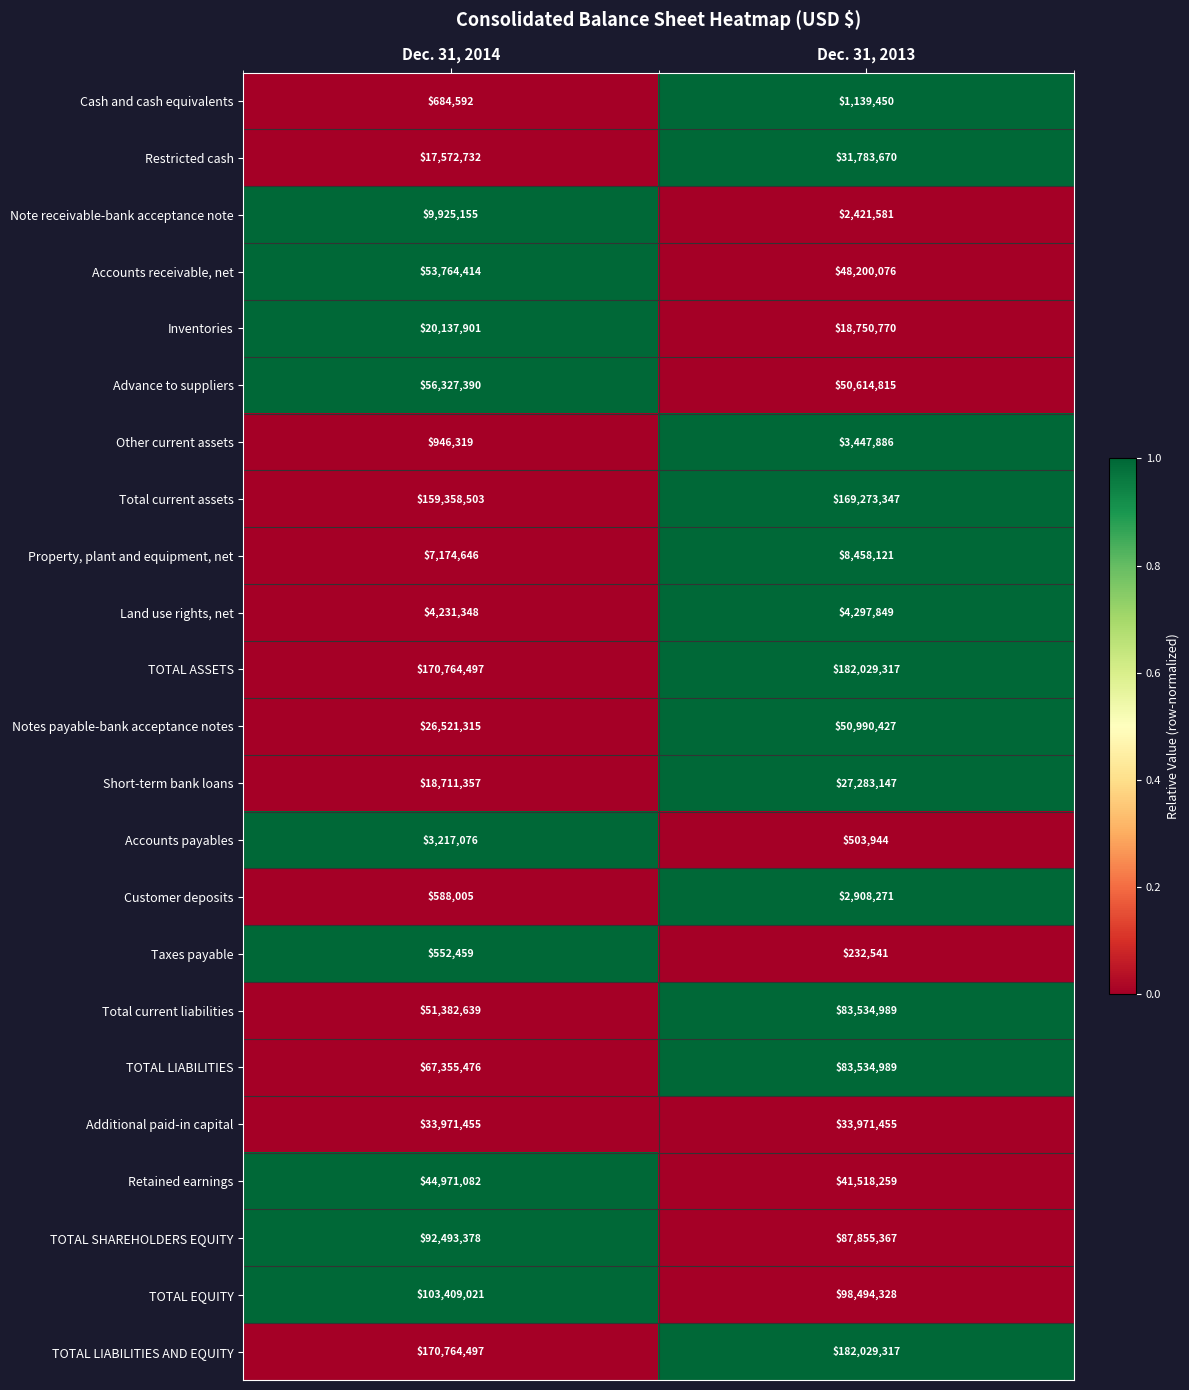

Count the number of data series in this chart.

23